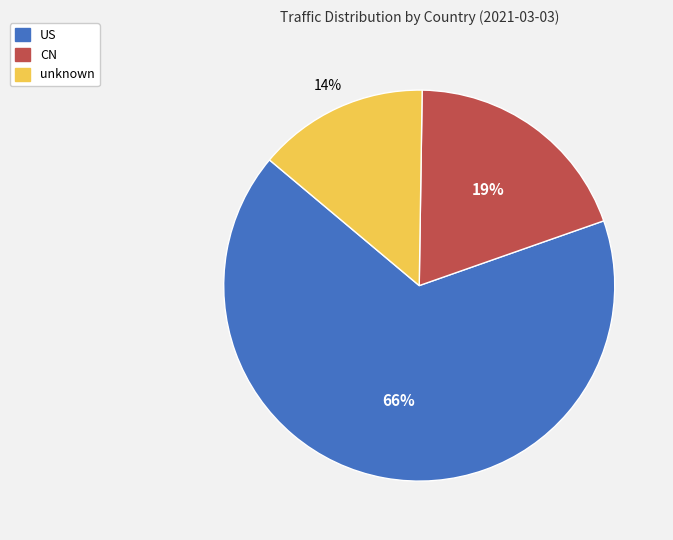

Between unknown and CN, which is larger?

CN